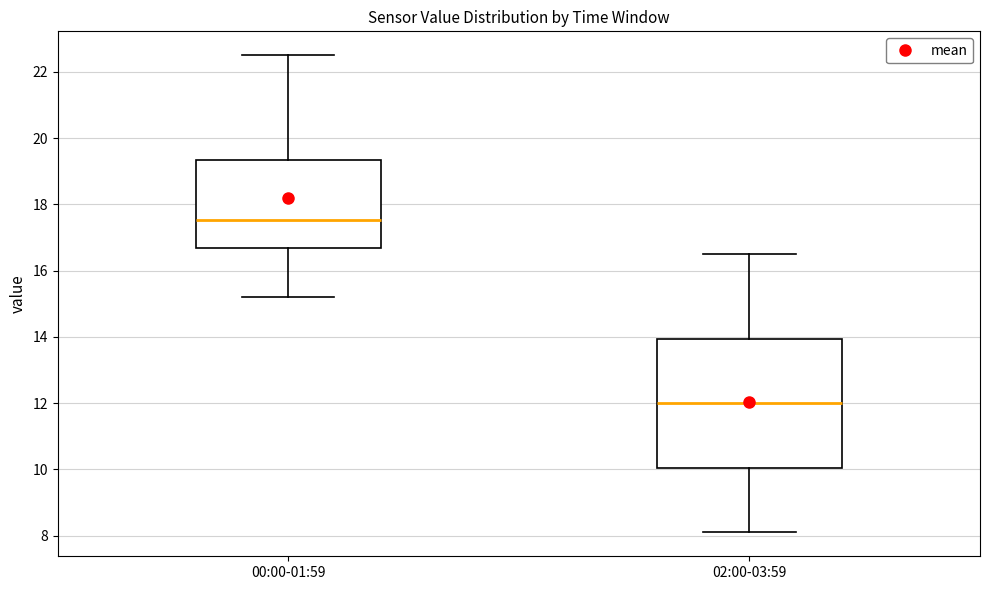

Which box is the tallest, from its lower edge to its upper edge?

02:00-03:59